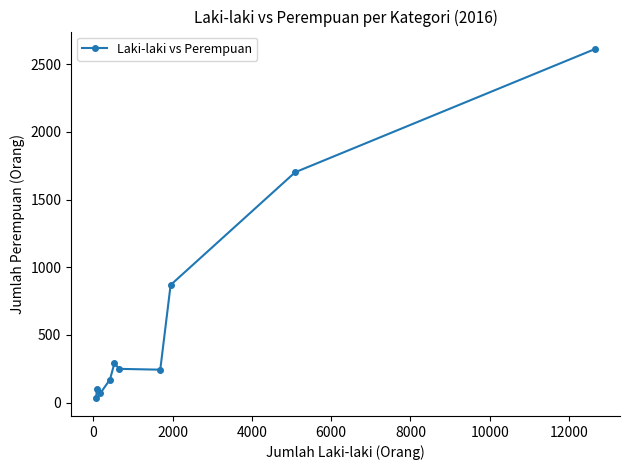

What is the maximum value shown in the chart?

2613